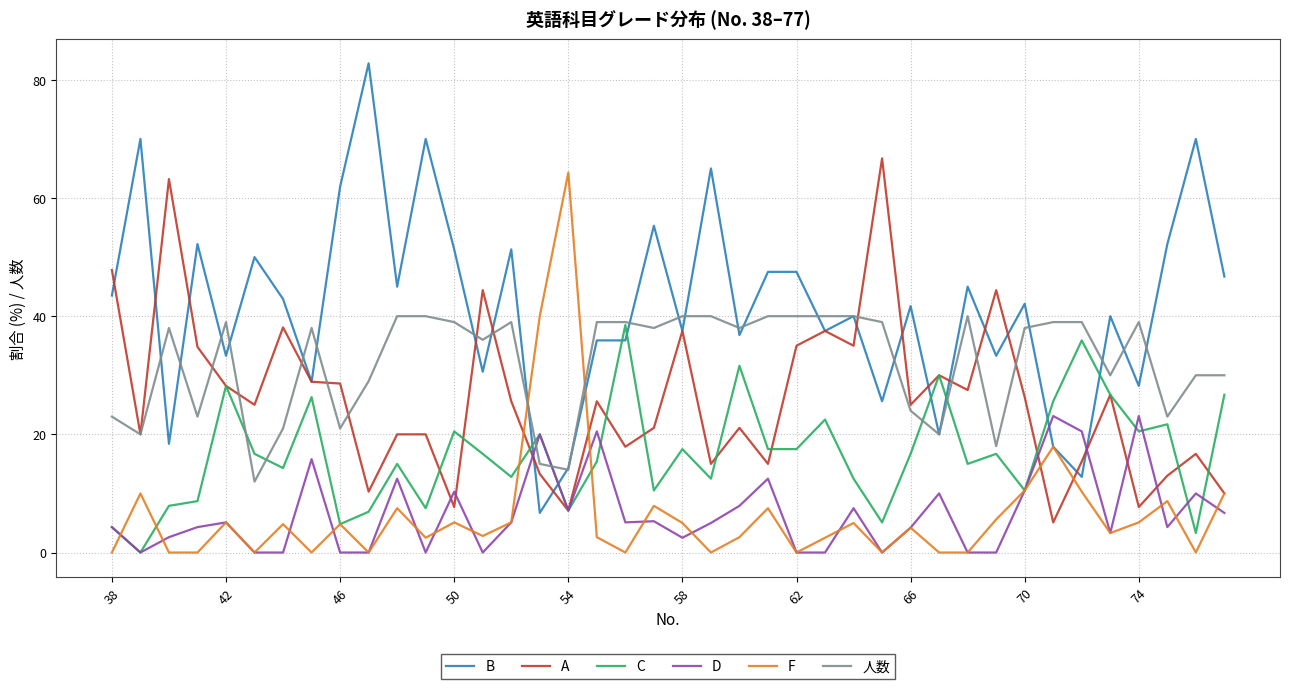

What is the minimum value for B?

6.7